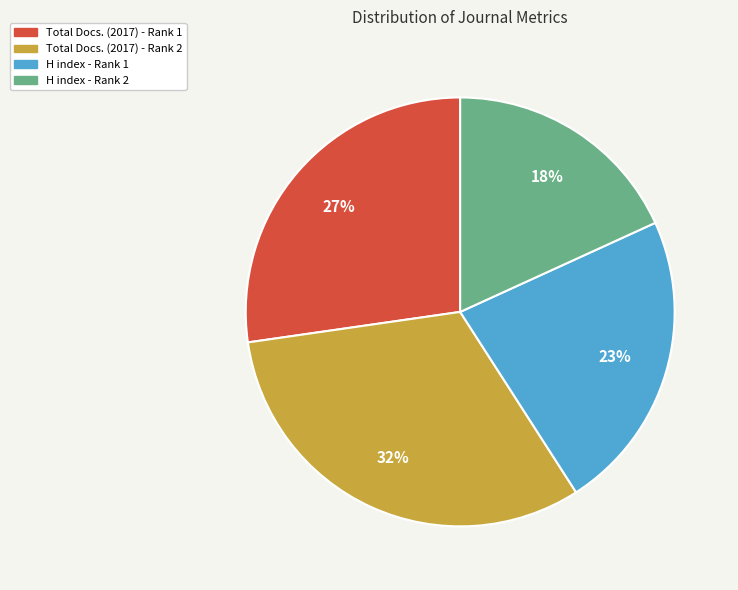

True or false: H index - Rank 2 accounts for 3% of the total.

False